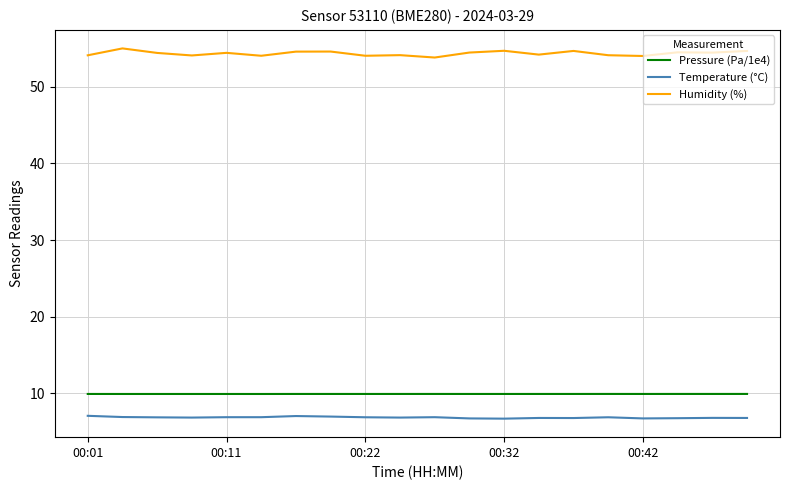

How many series are shown in this chart?

3